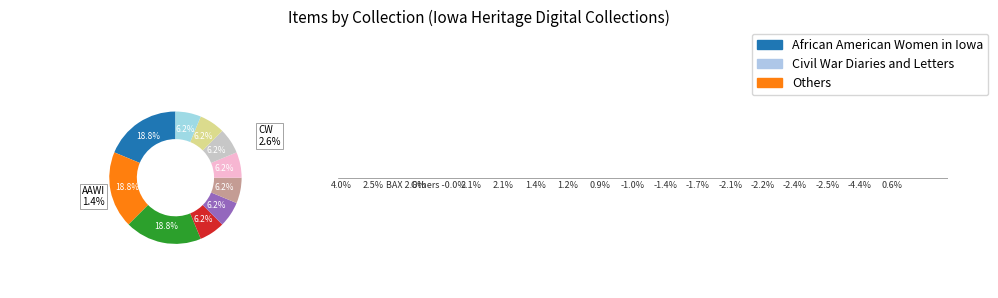

The African American Women in Iowa Collection slice represents 12% of the pie. True or false?

False